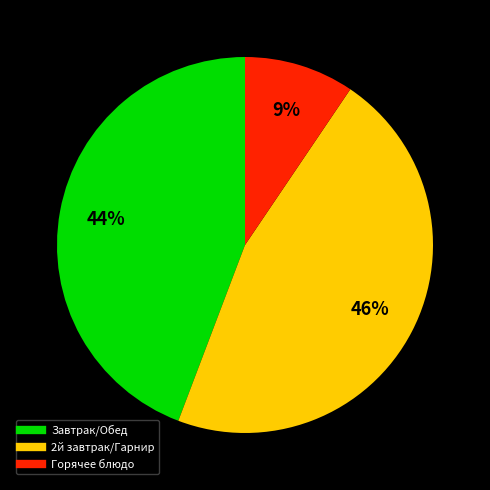

Is there a majority slice in this chart?

No